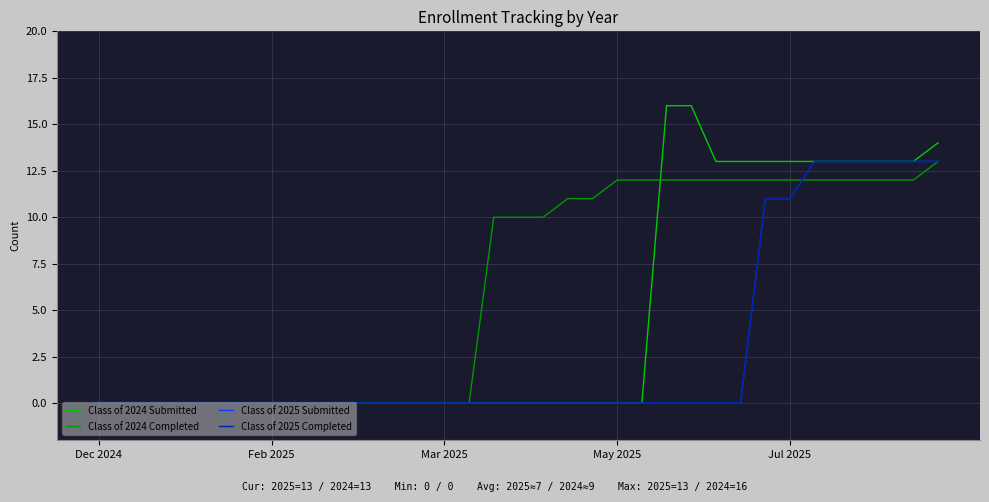

Does the chart have visible grid lines?

Yes